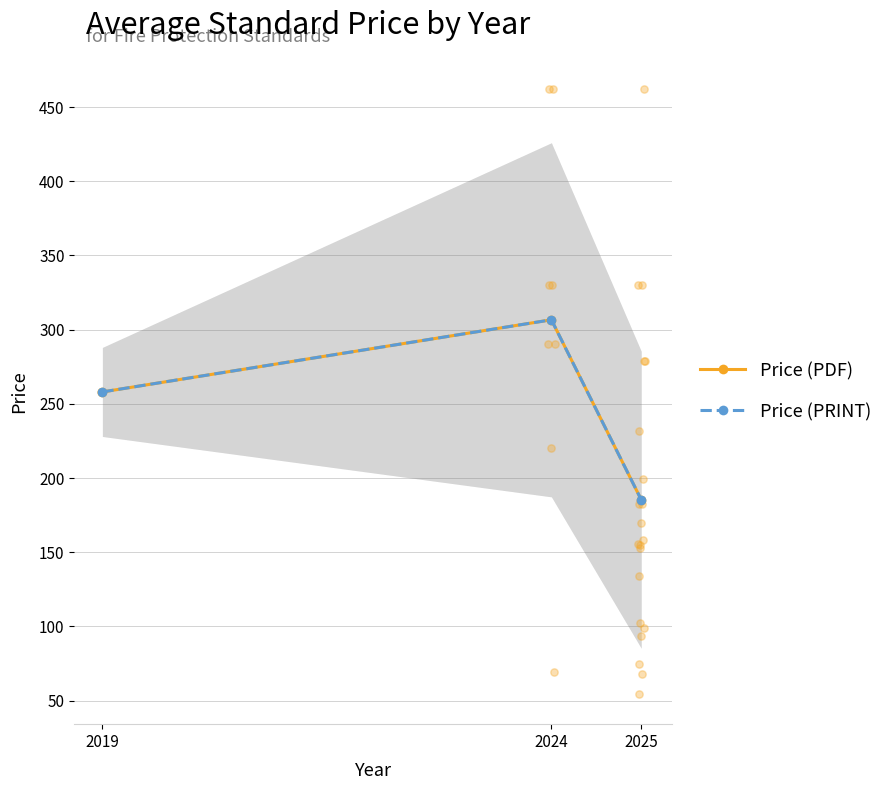

Which series has the largest Y range (max minus min)?

Price (PDF)